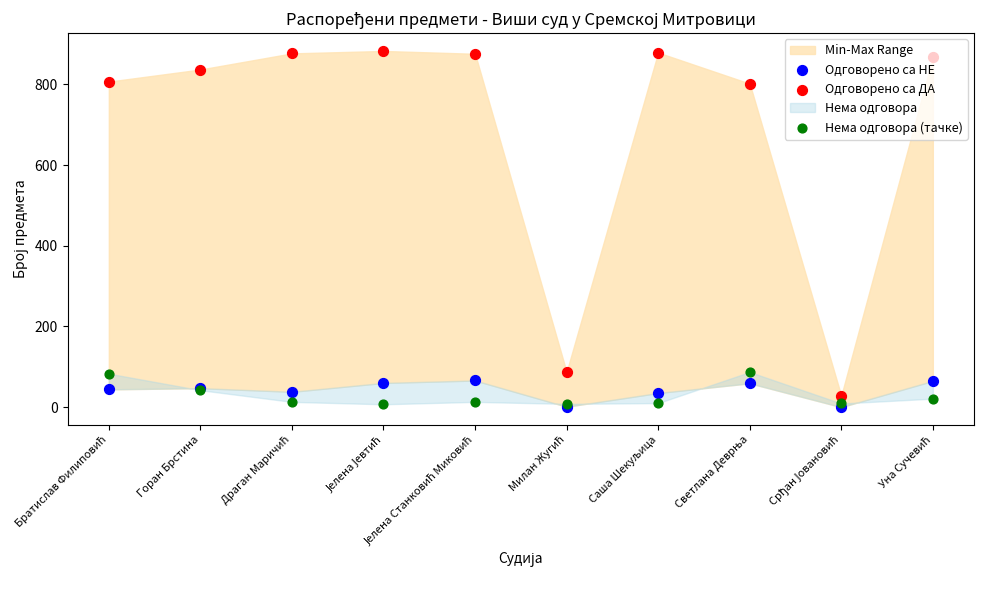

Which series has the largest total across all categories?

Одговорено са ДА